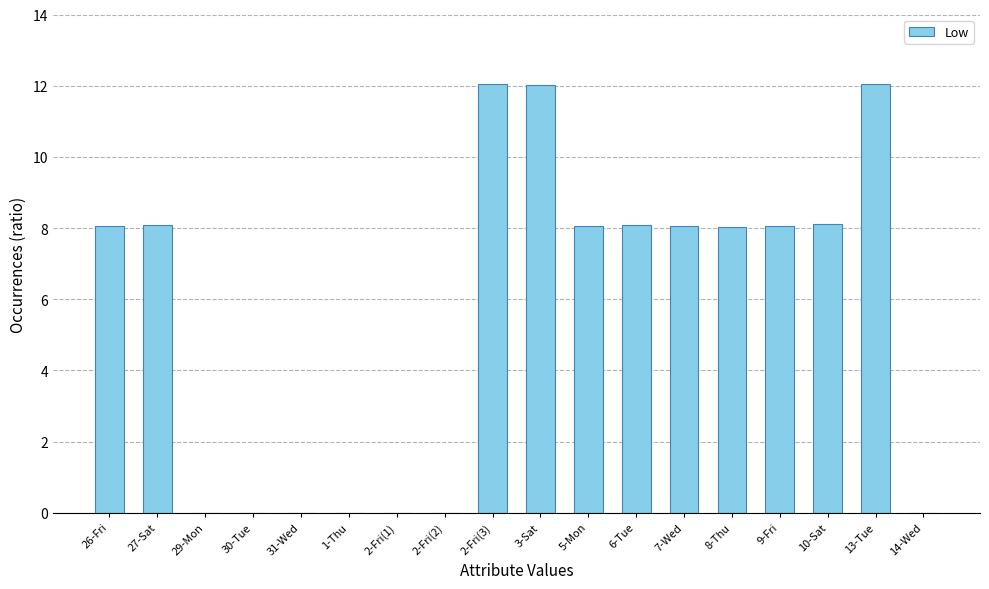

What is the change in value from 26-Fri to 30-Tue?

-8.1